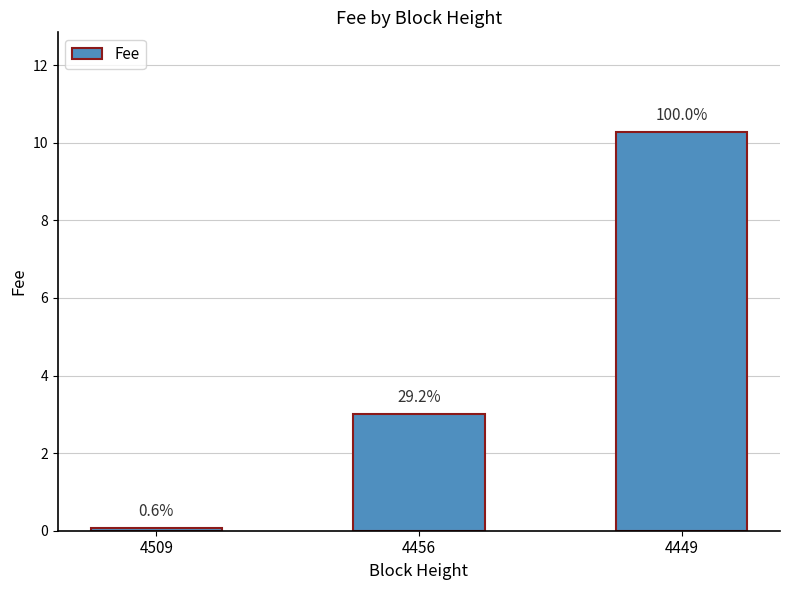

Rank the categories by value from highest to lowest.

4449, 4456, 4509